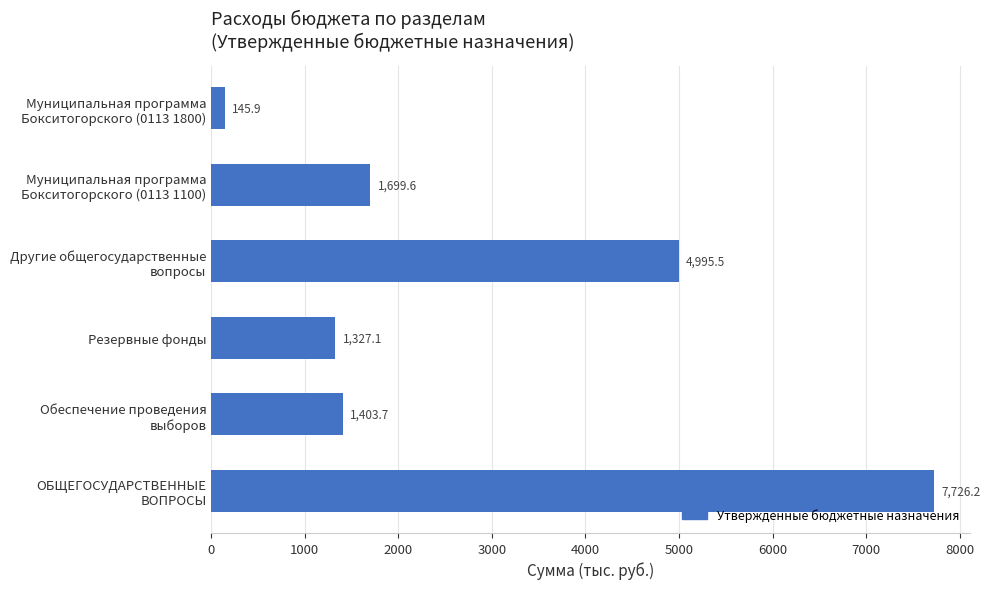

What is the sum of all values?

17298.0